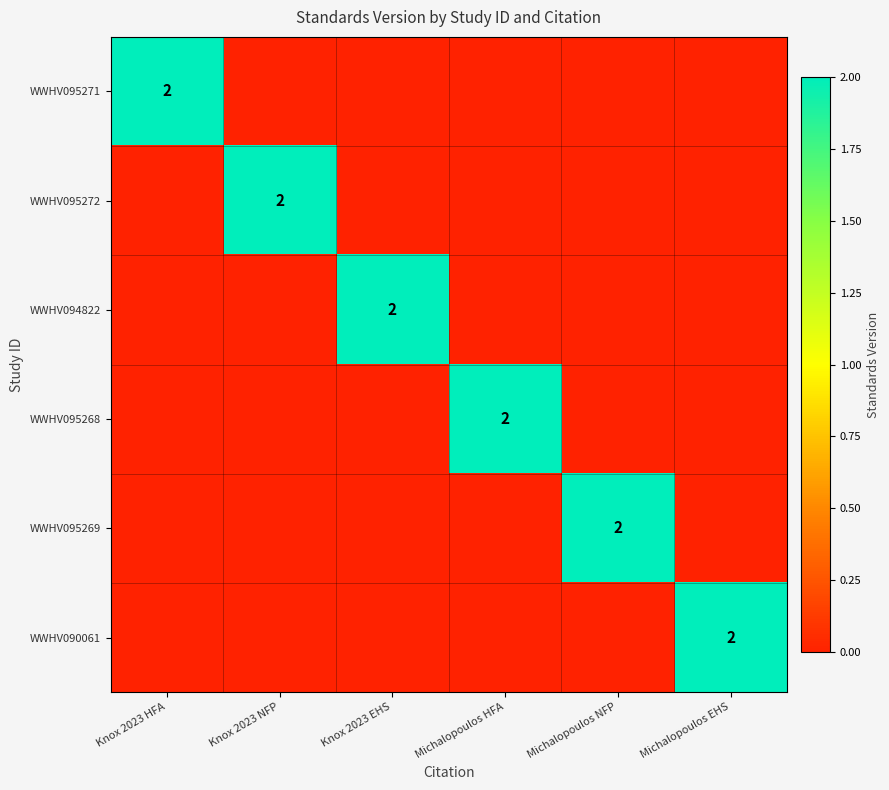

What is the difference between the maximum and minimum values in the WWHV095272 series?

2